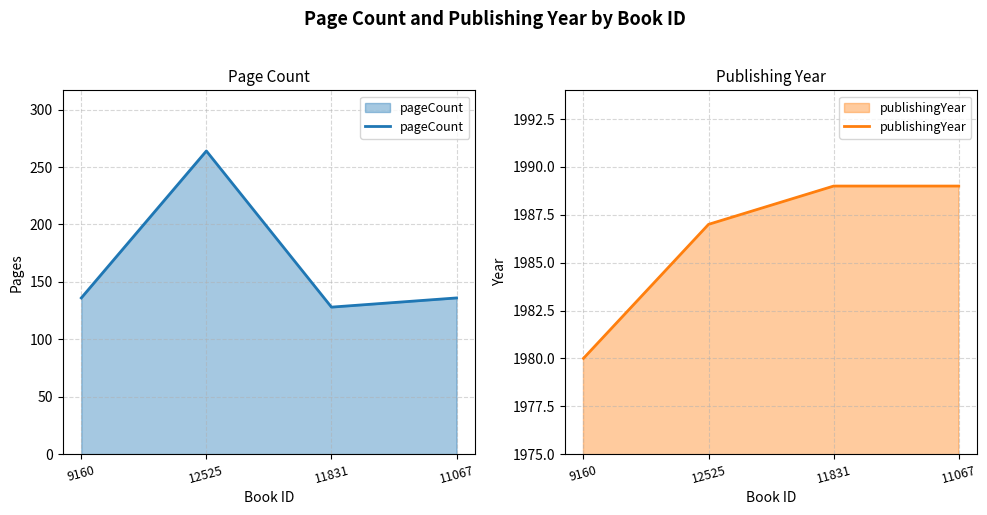

True or false: pageCount and publishingYear cross at least once.

False